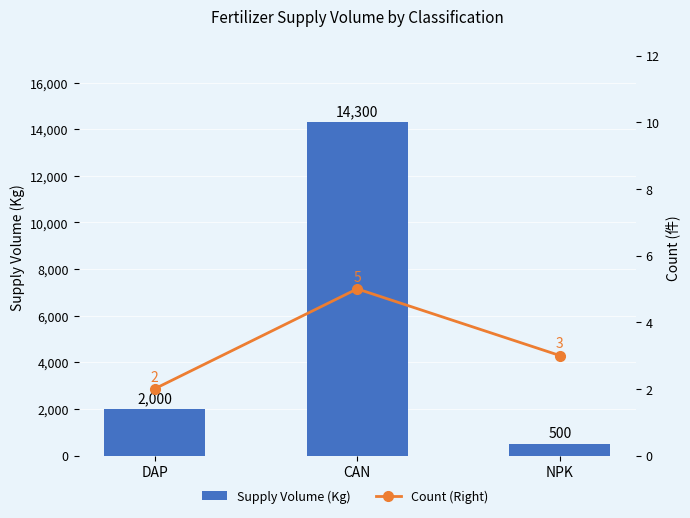

The Count (Right) series shows 3 at NPK. True or false?

True